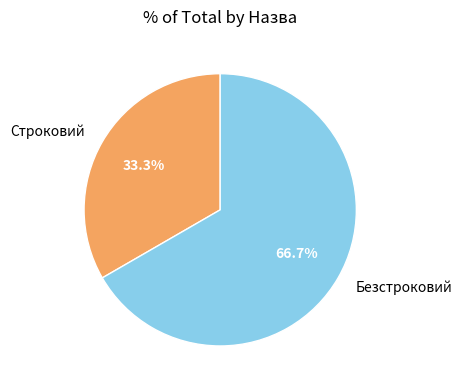

True or false: Безстроковий accounts for 52% of the total.

False